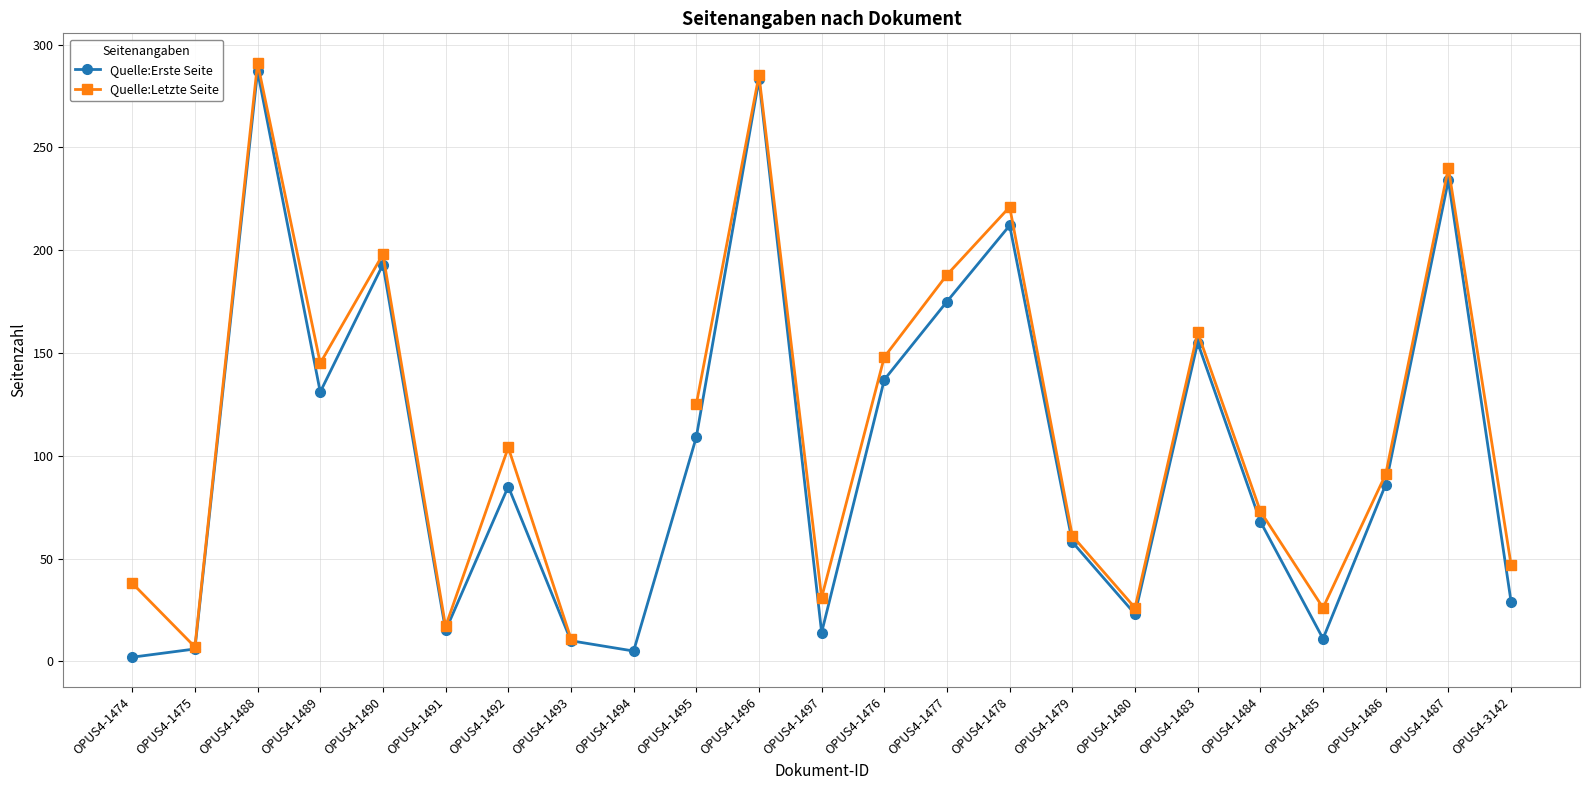

What is the difference between the maximum and minimum values in the Quelle:Erste Seite series?

285